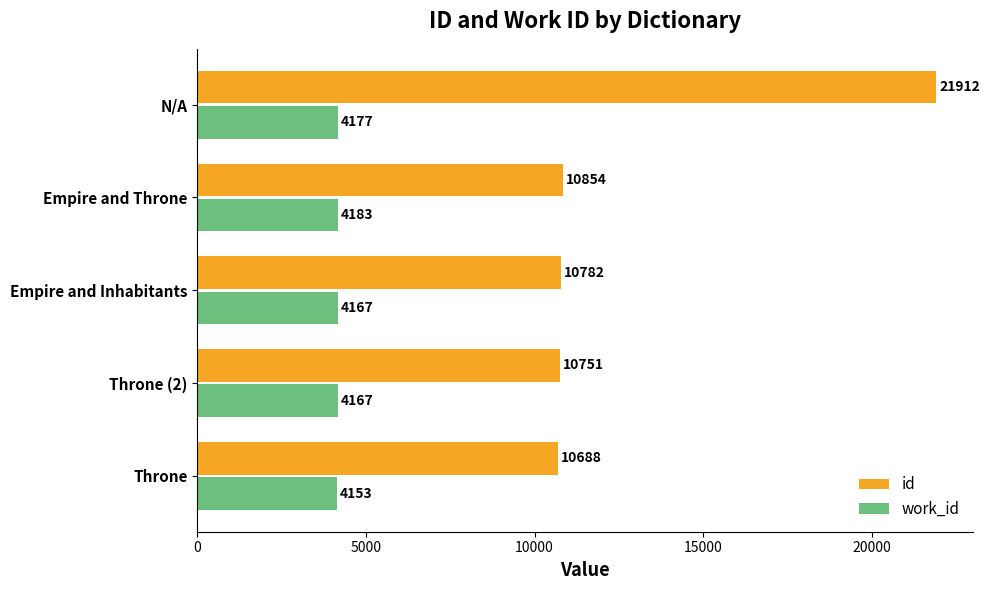

What is the average value of the id series?

12997